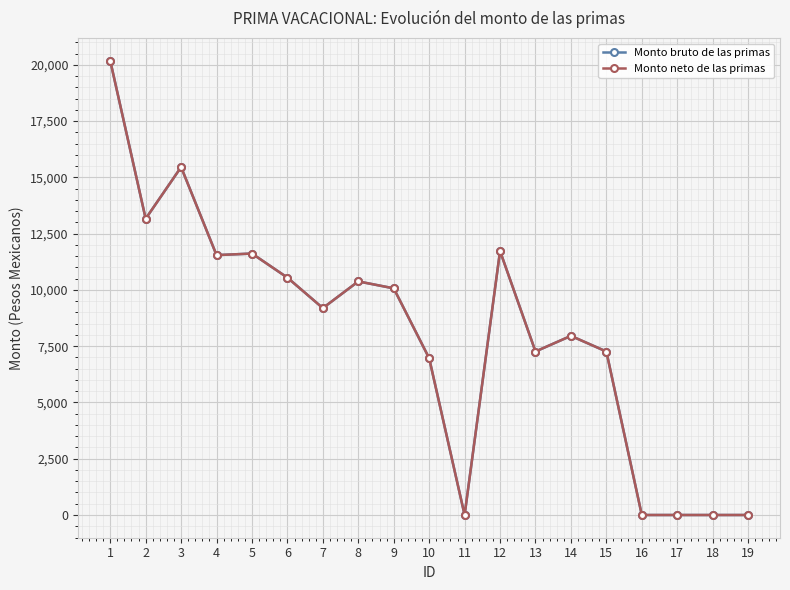

Where is Monto bruto de las primas nearest to the value 10091?

9